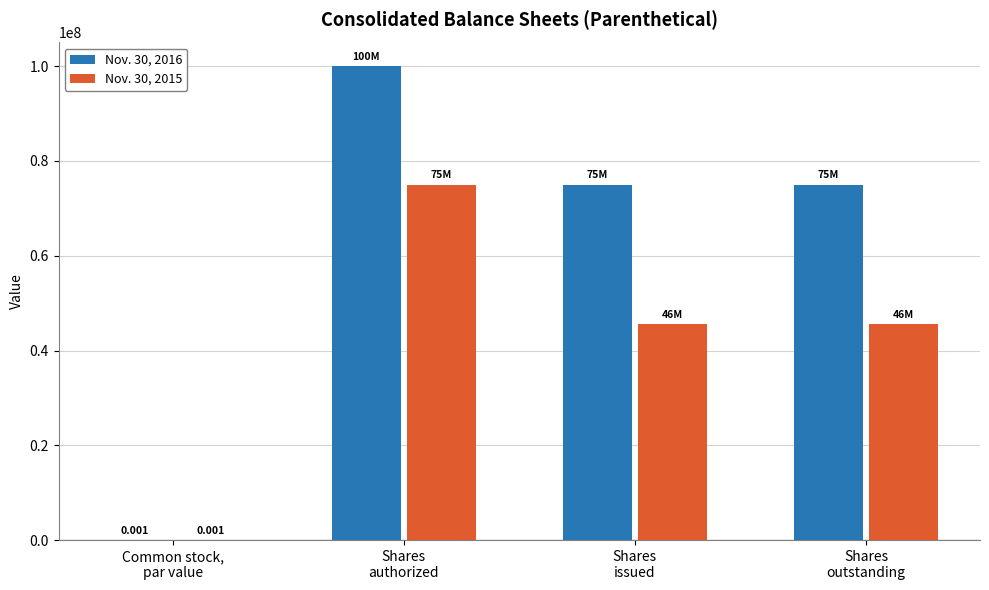

How many groups of bars are there?

4